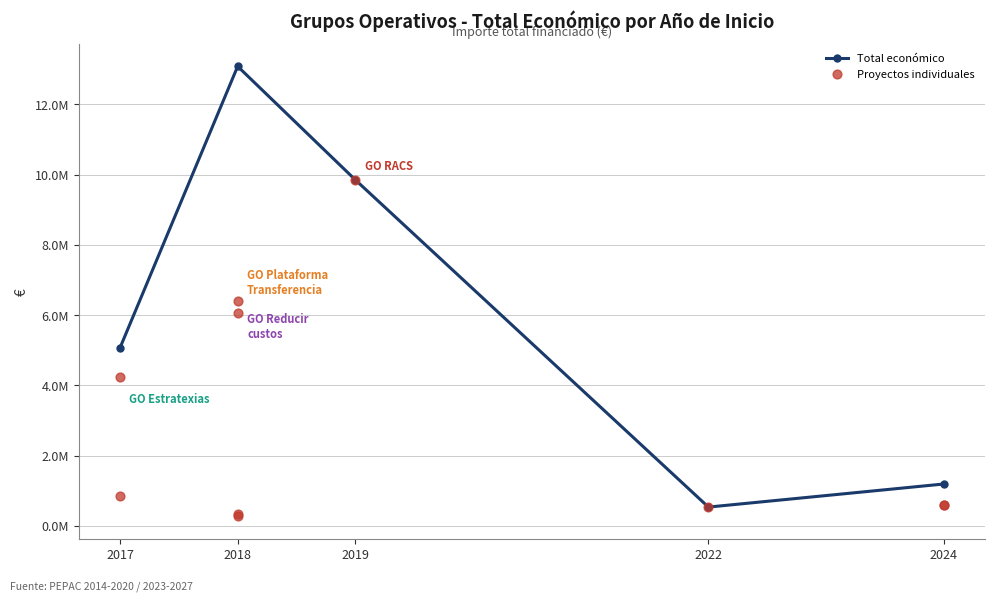

What is the change in value from 2018 to 2017?

+3950873